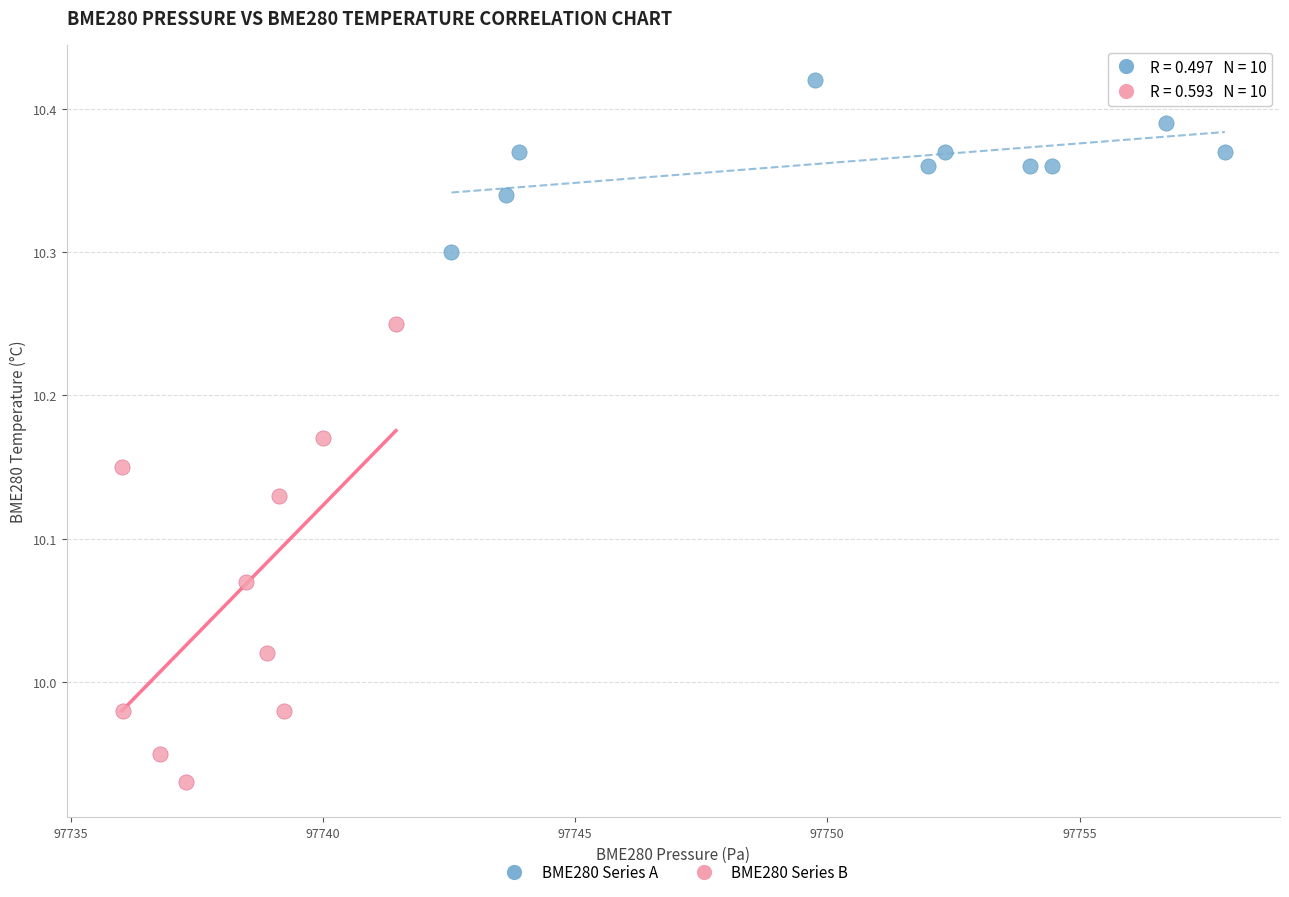

Which series contains the highest Y value?

BME280 Series A